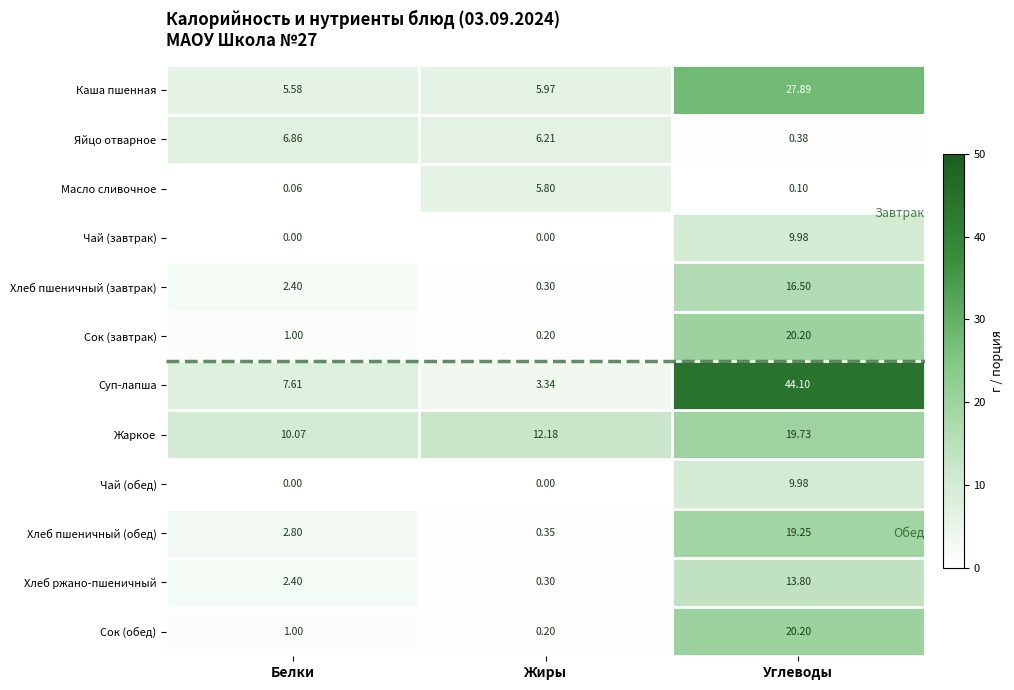

At how many categories does at least one series exceed 25?

1